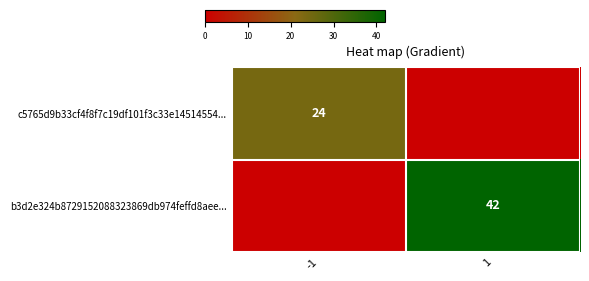

The b3d2e324b8729152088323869db974feffd8aee... series shows 42 at 1. True or false?

True